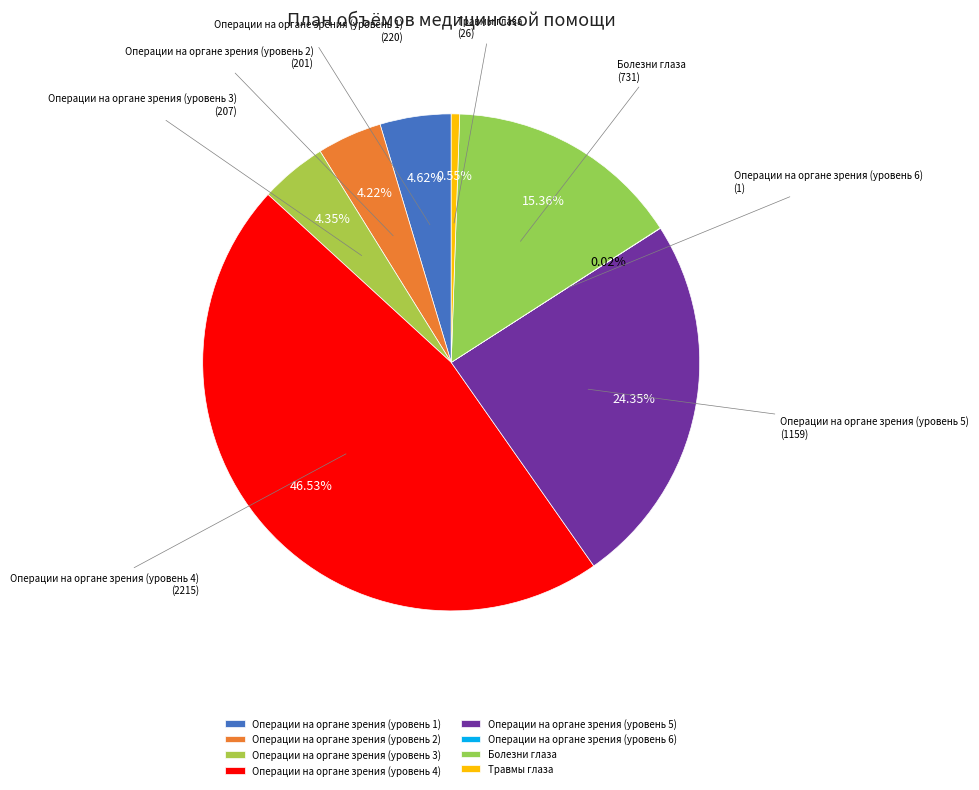

Between Операции на органе зрения (уровень 2) and Операции на органе зрения (уровень 4), which is larger?

Операции на органе зрения (уровень 4)